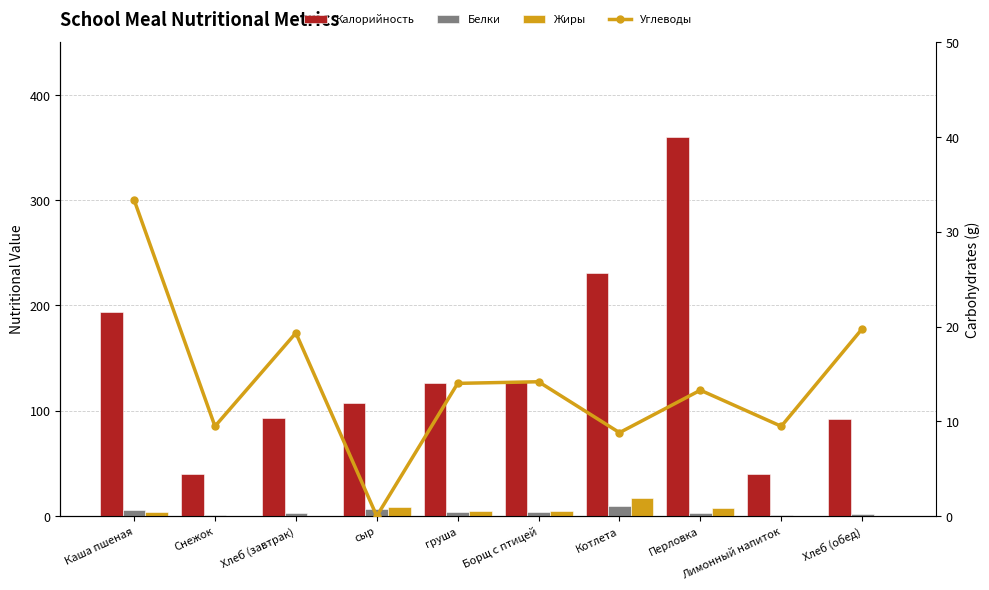

What is the spread (max minus min) of values at Хлеб (завтрак)?

93.1